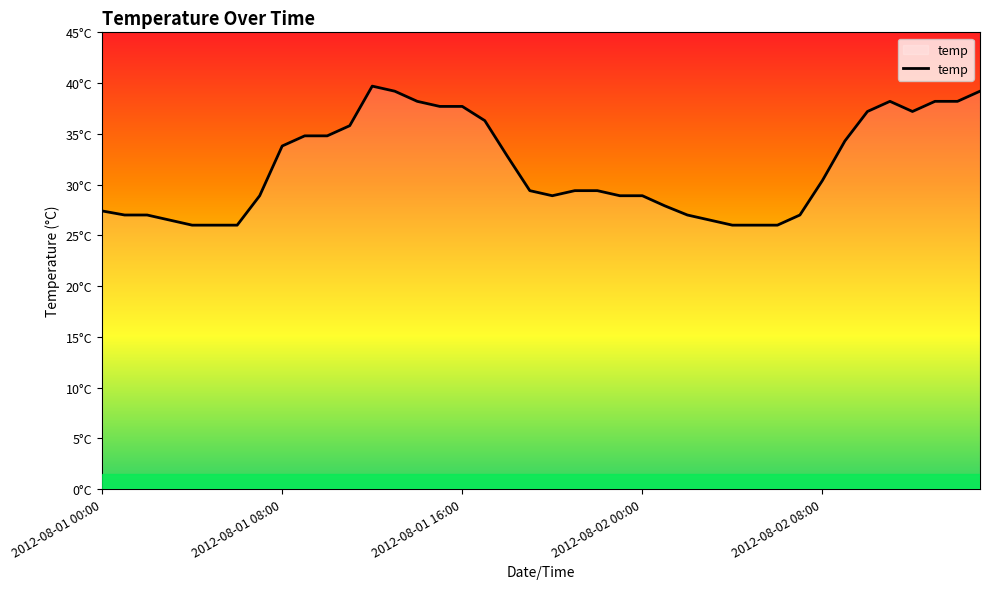

What is the difference between the maximum and second lowest values?

13.7